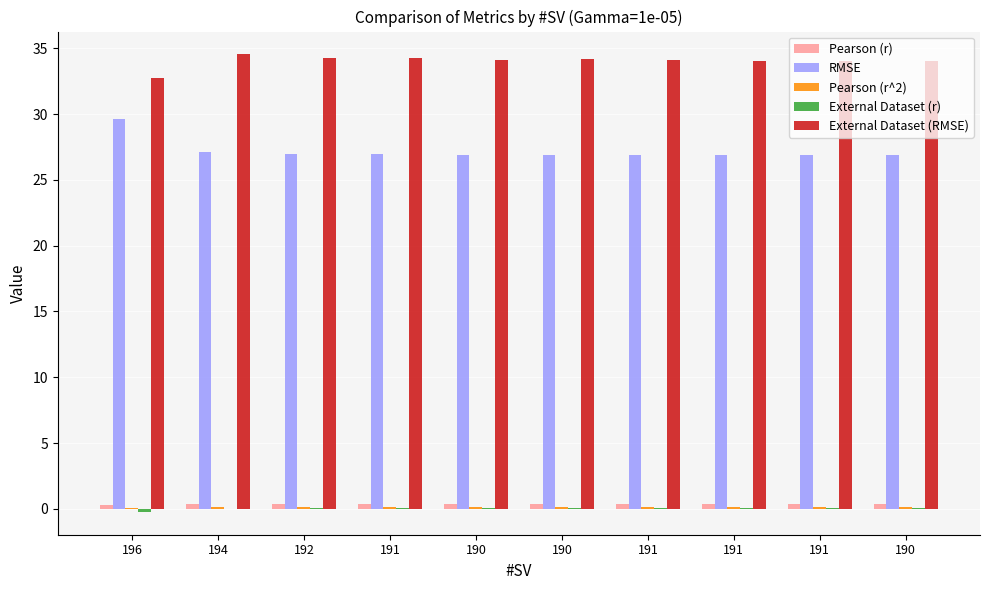

Are the bars grouped side by side (vs. stacked)?

Yes